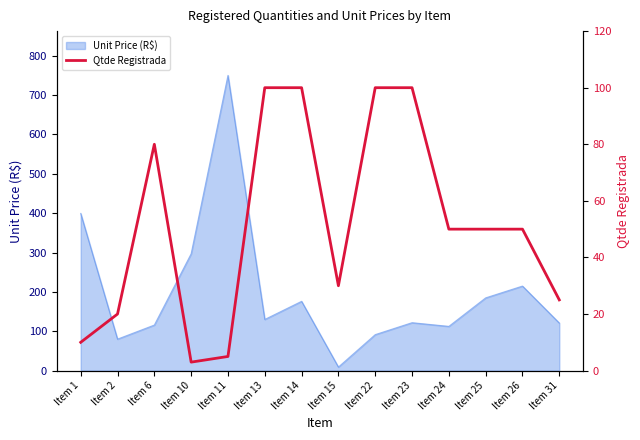

At which category does the chart reach its peak across all series?

Item 13